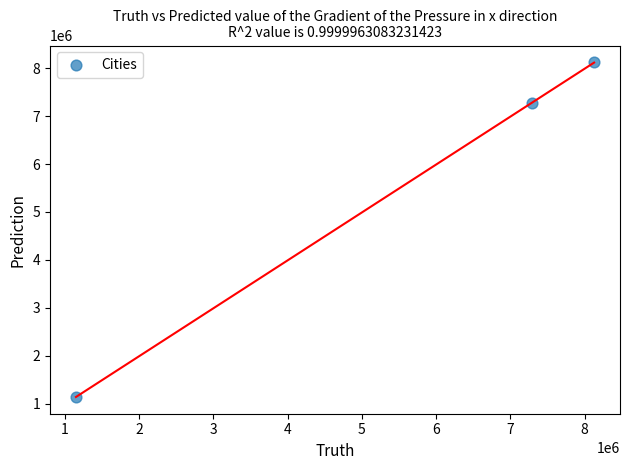

What Y value in the scatter plot is closest to 4636024?

7275232